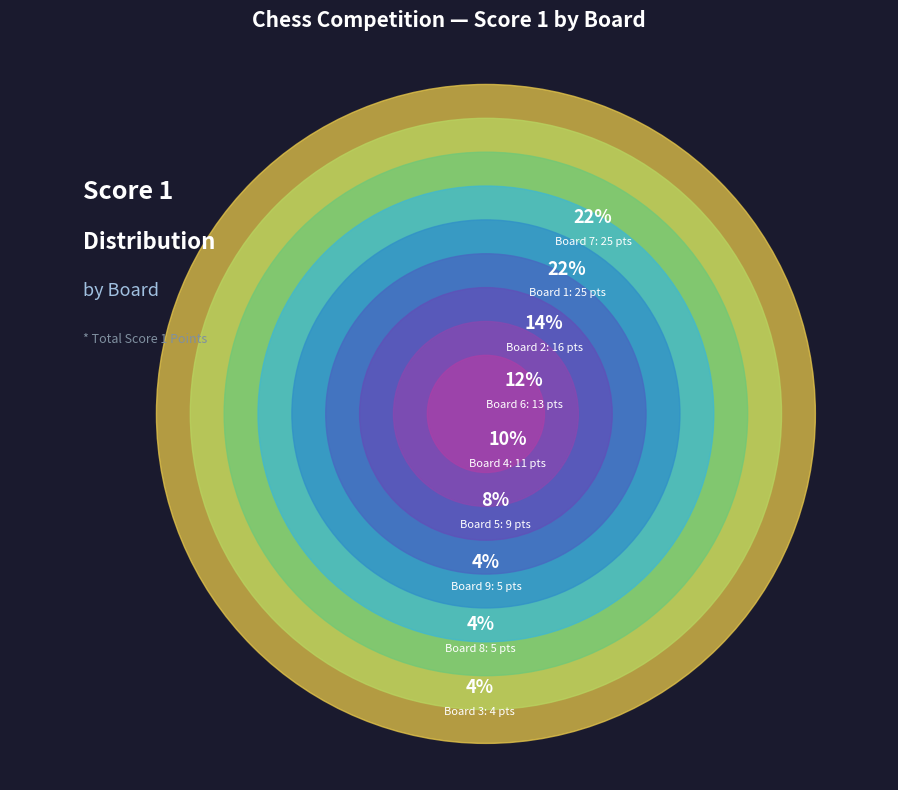

Approximately how many times larger is the value at Board 7 compared to Board 2?

1.6